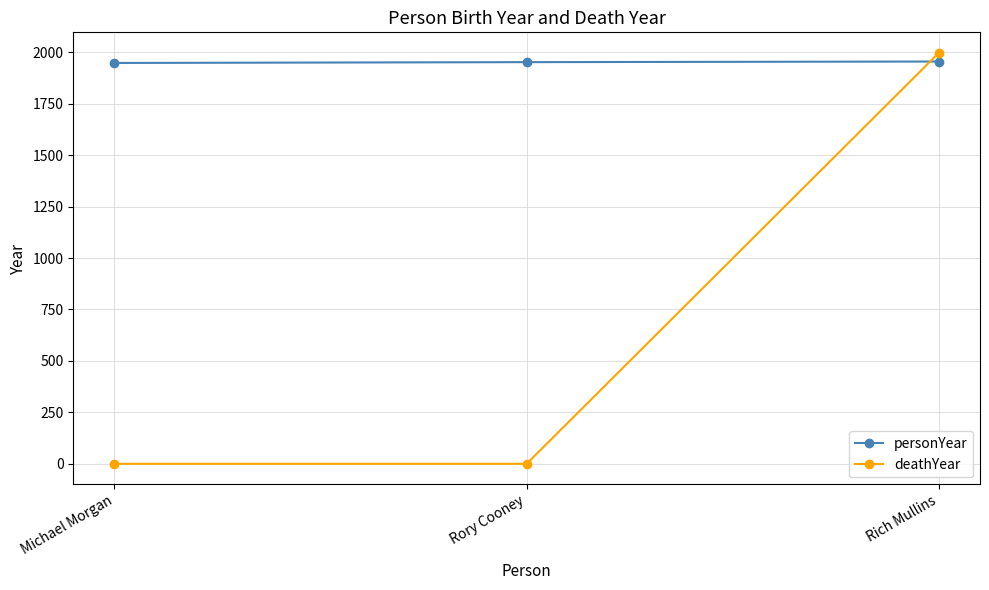

Which category has the highest value in the deathYear series?

Rich Mullins